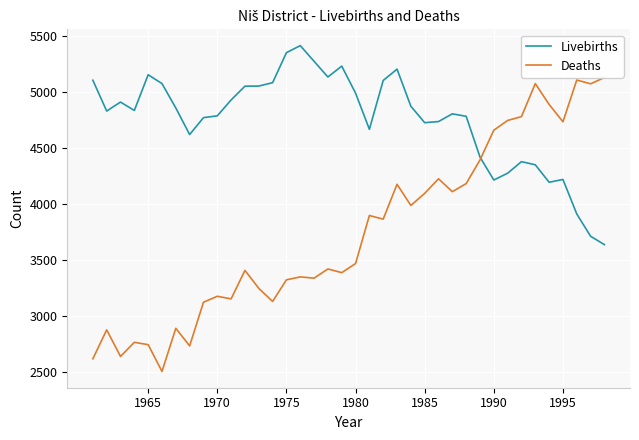

Which series changed the most between 1975 and 13?

Deaths